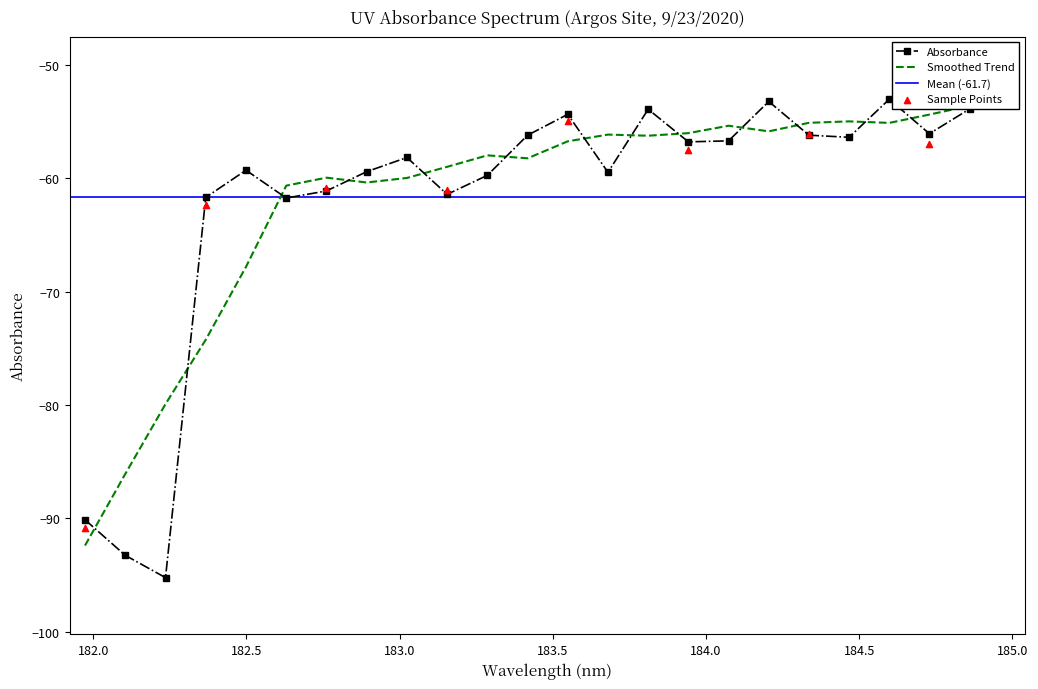

What is the change in value from 15 to 16?

+0.1